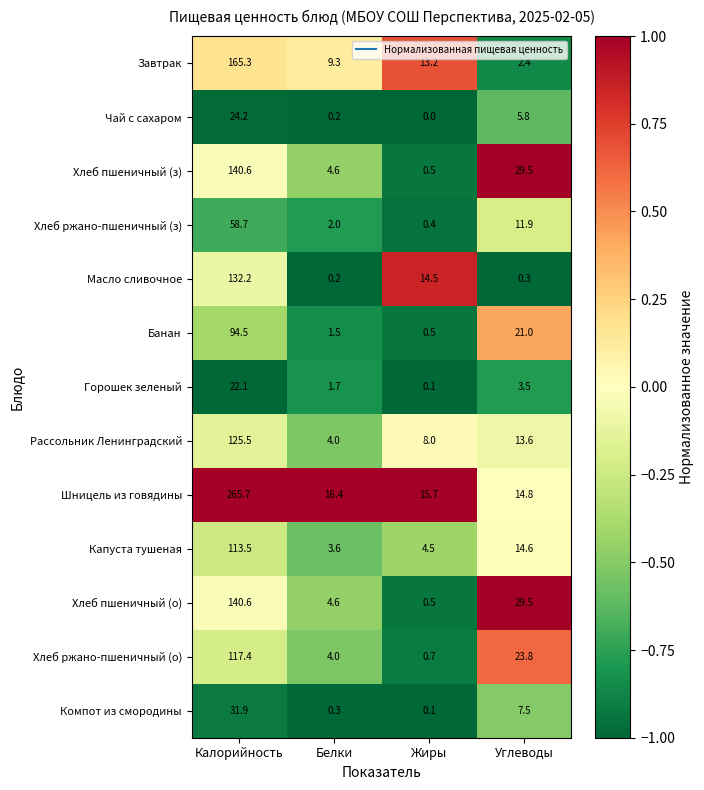

Which label corresponds to the largest value in the chart?

Калорийность